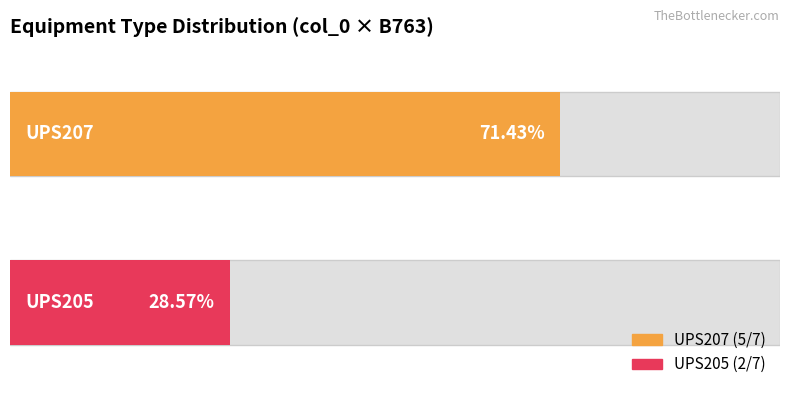

At 1, list the series in order from largest to smallest.

UPS207, UPS205